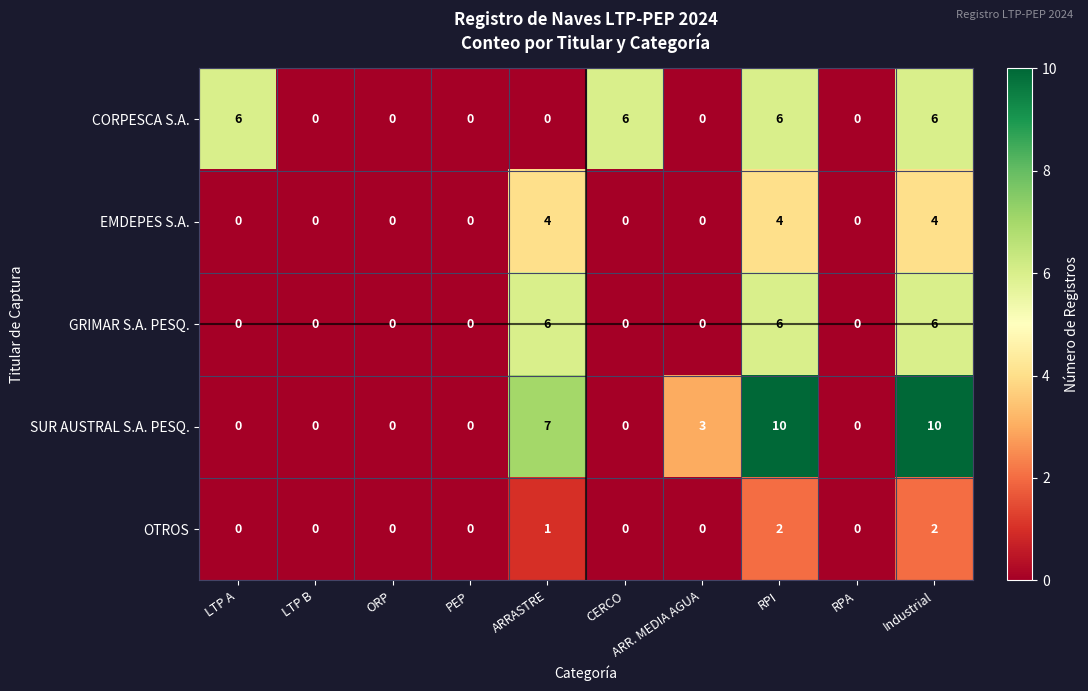

At which label is OTROS closest to 1?

ARRASTRE